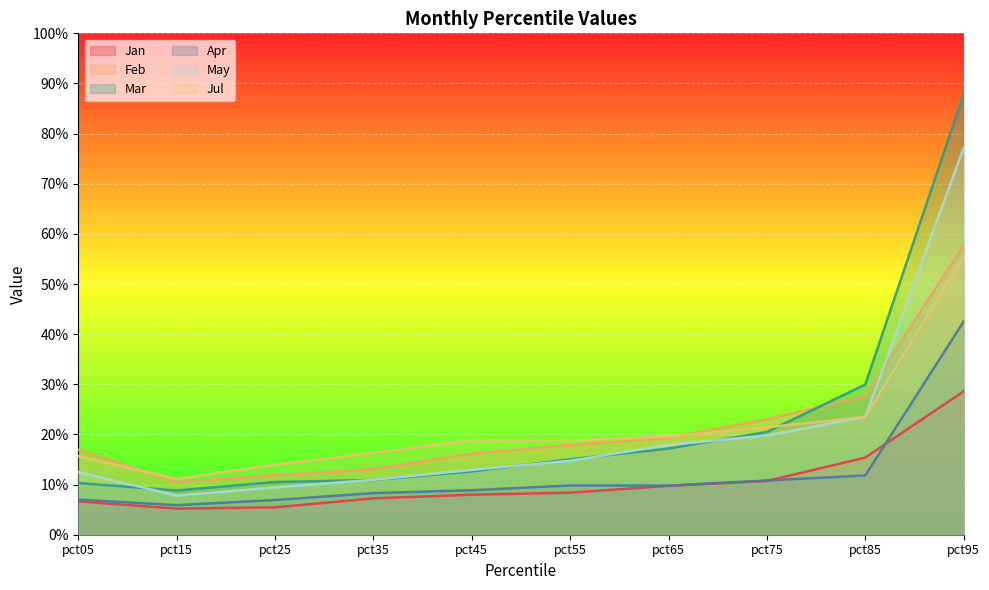

What is the total value across all series at pct15?

0.5